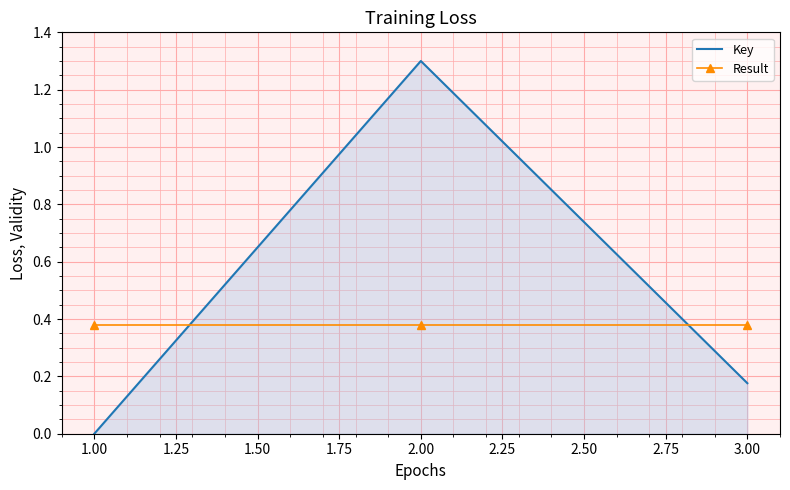

Which series has the largest total across all categories?

Key